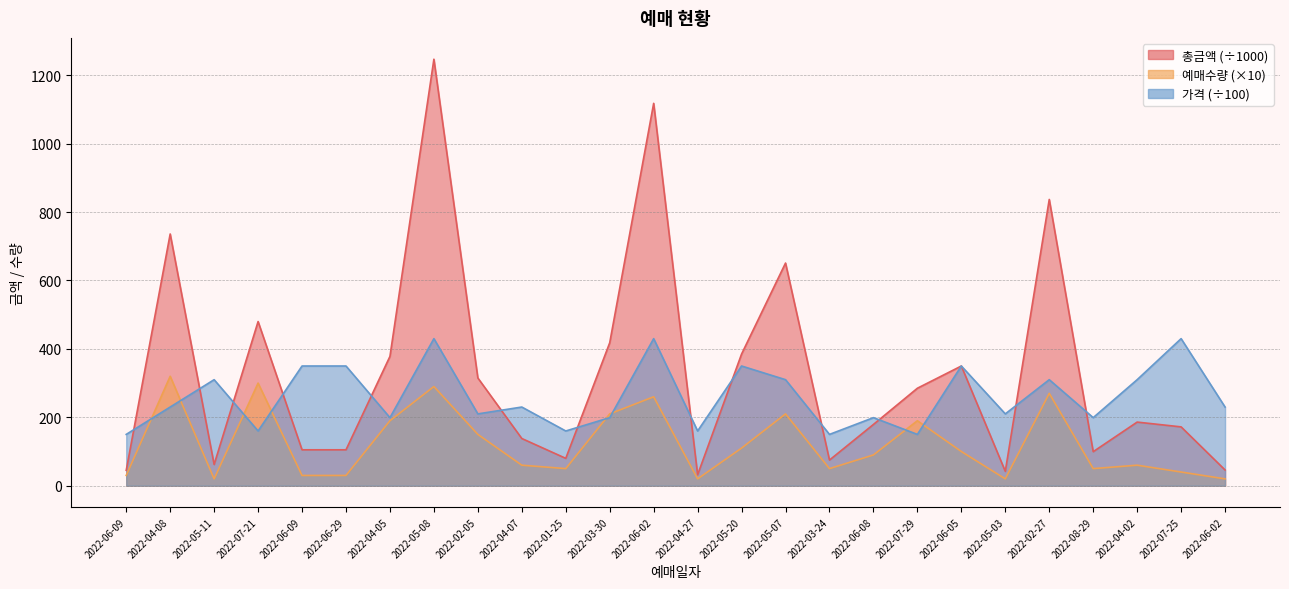

What is the label of the 25th point from the right?

2022-04-08